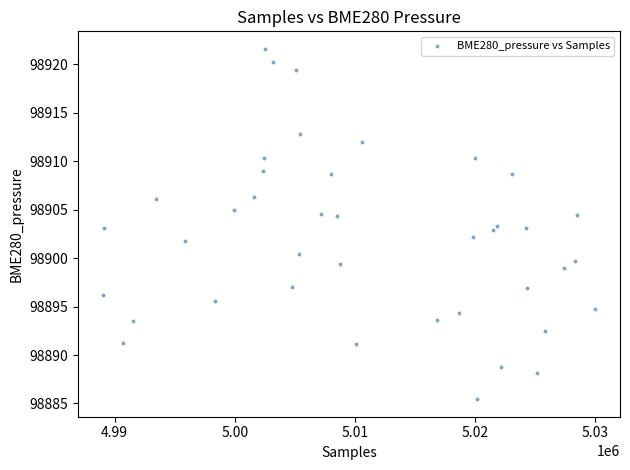

What is the range of X values (max minus min)?

41015.0